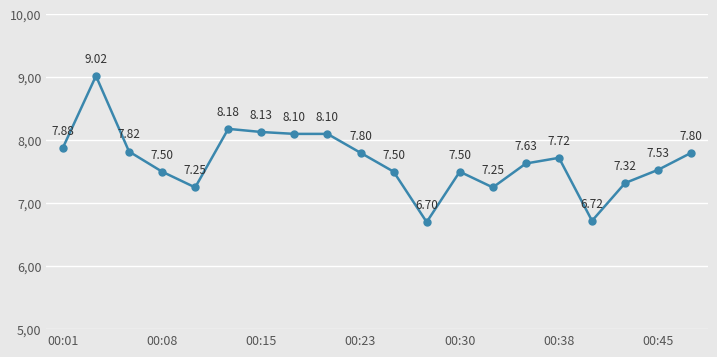

How many interior local peaks (higher than both neighbors) does the data have?

4